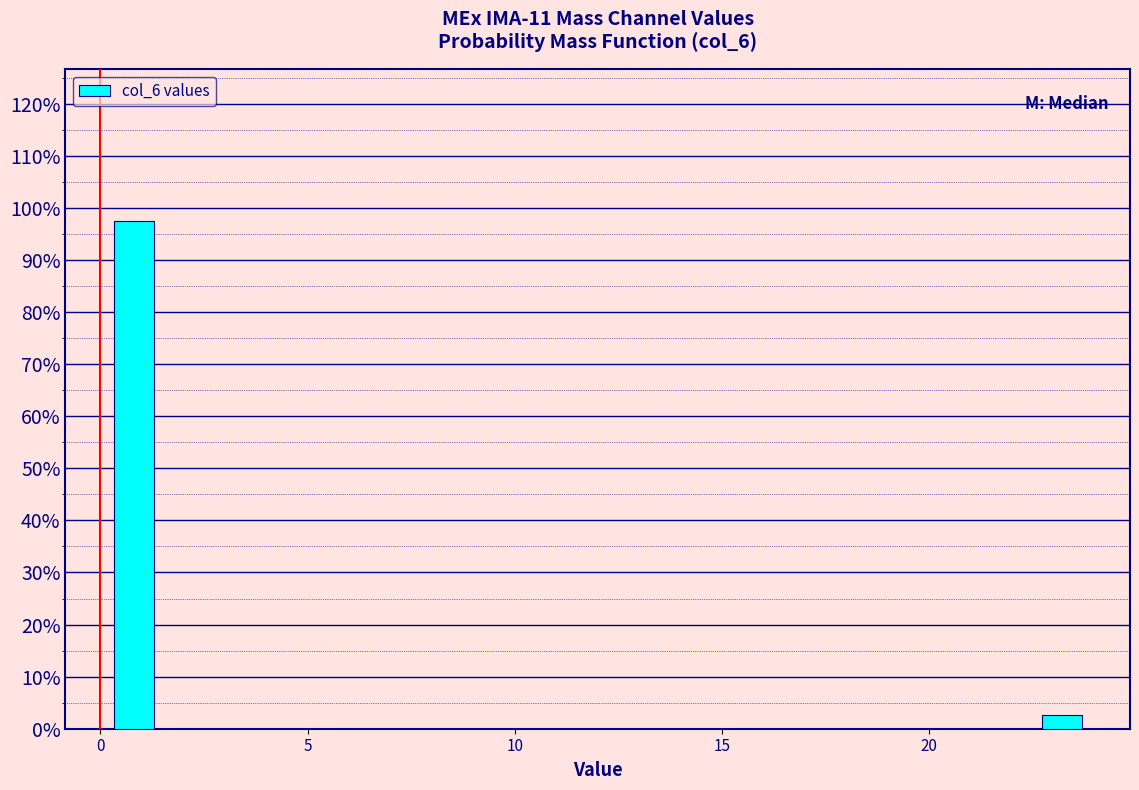

Around what value on the x-axis is the tallest bar? Give the approximate position of its centre, as read against the axis.

1.0